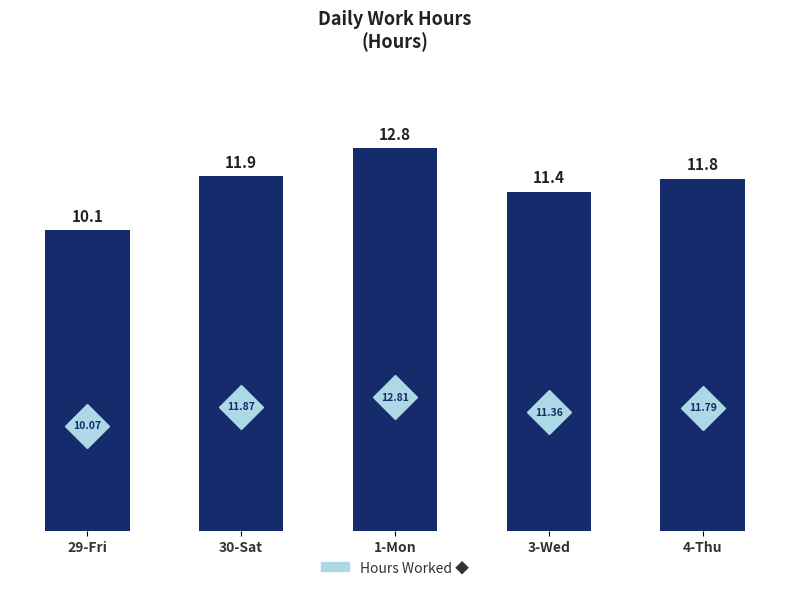

Count the number of values greater than 11.

4